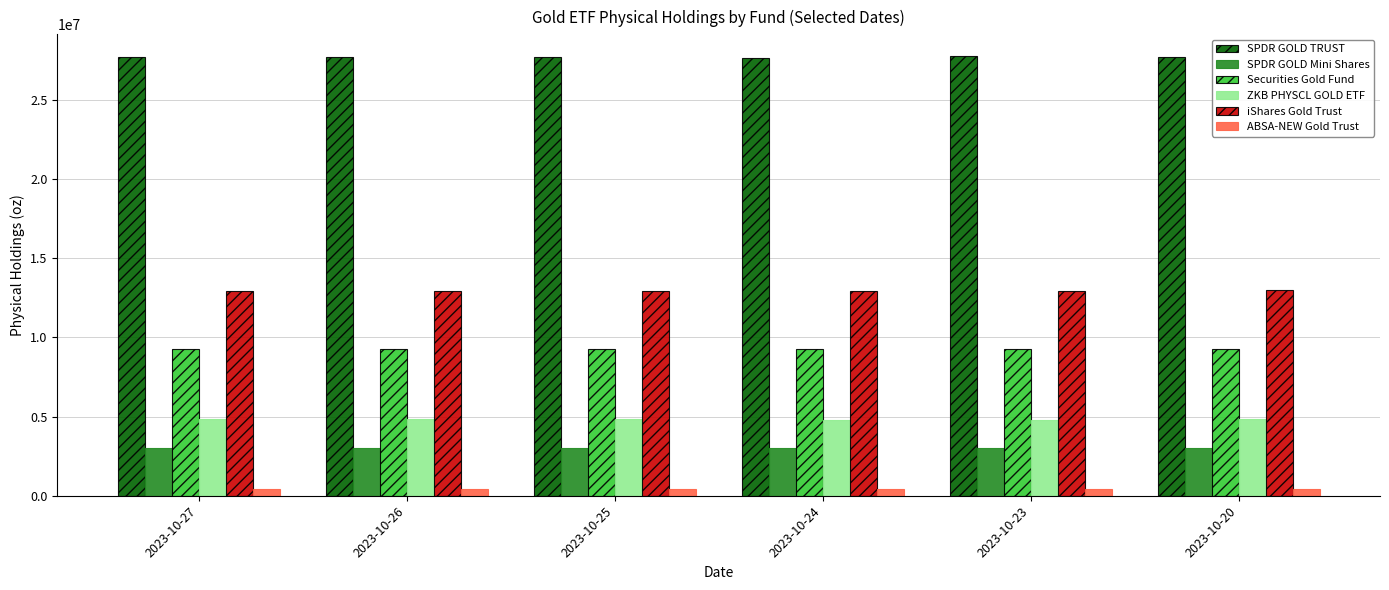

How many ZKB PHYSCL GOLD ETF values are between 4789113 and 4831209?

6